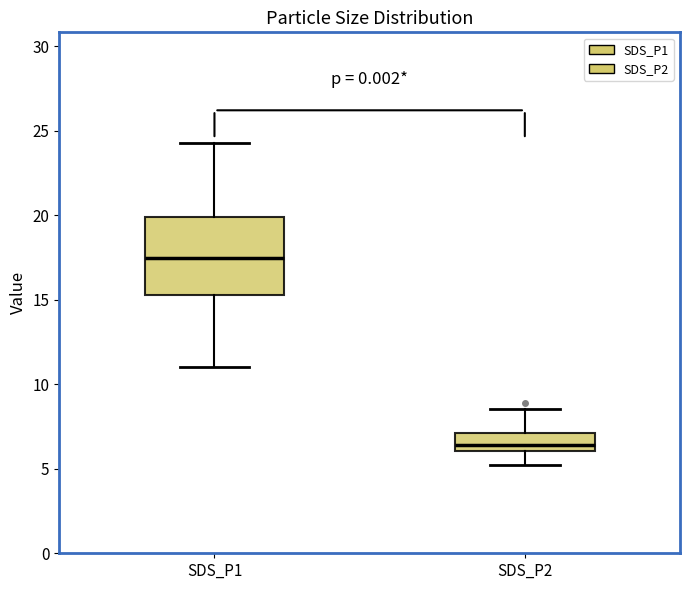

Which box has the lowest median line?

SDS_P2